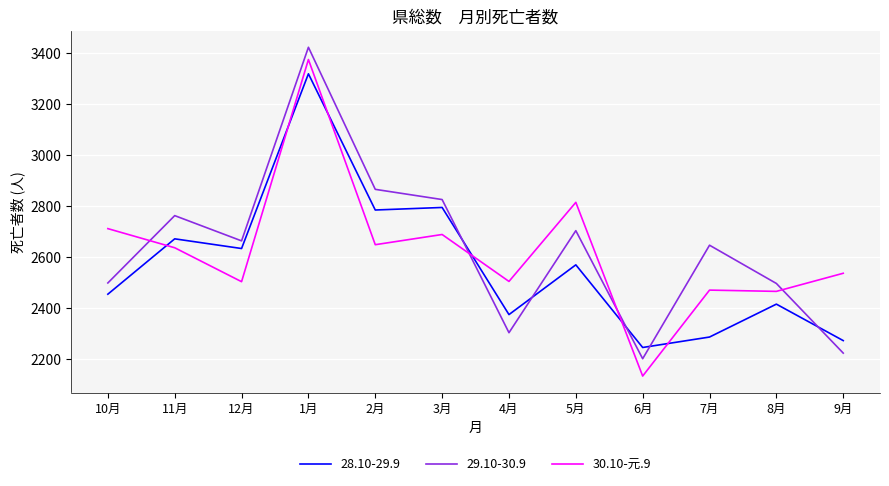

What is the spread (max minus min) of values at 4月?

201